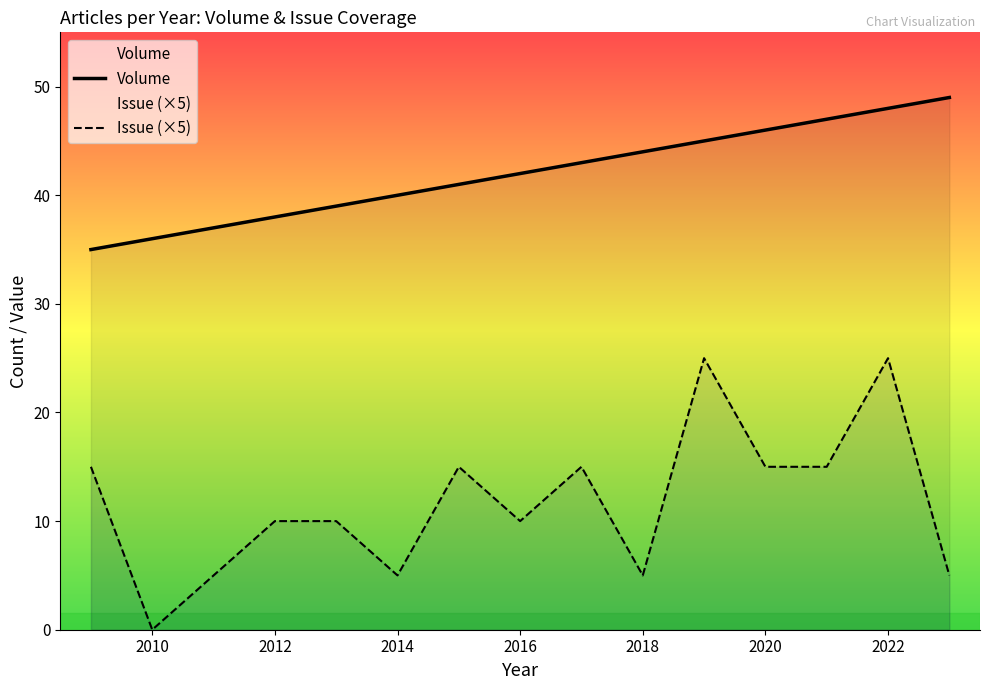

True or false: Issue (×5) and Volume cross at least once.

False